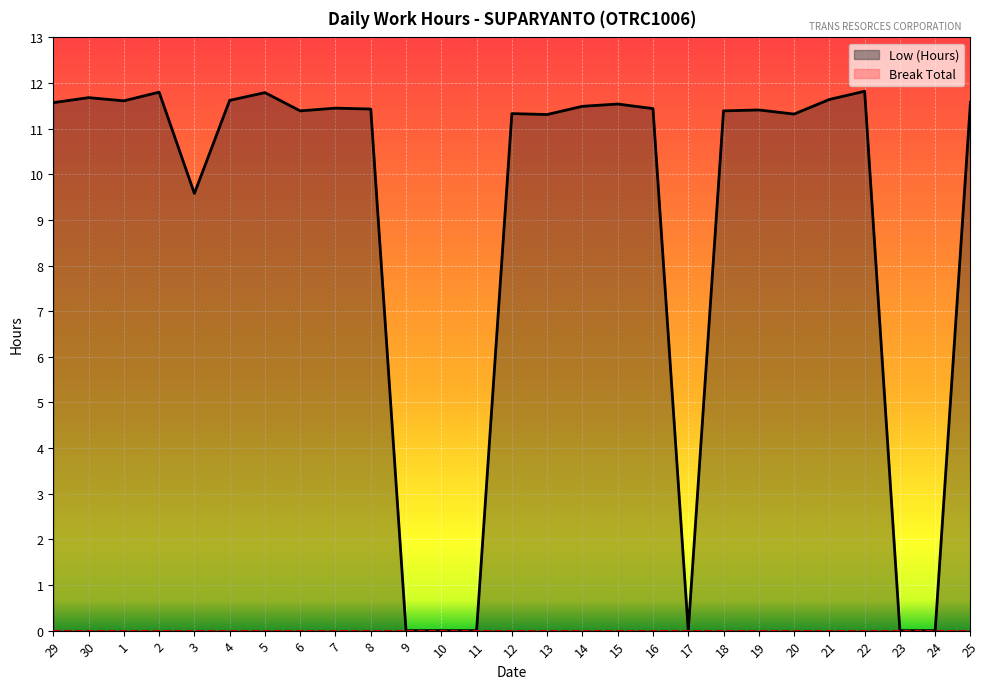

Reading right to left, transcribe all the data shown in this chart.

11.6	0.0	0.0	11.8	11.6	11.3	11.4	11.4	0.0	11.4	11.5	11.5	11.3	11.3	0.0	0.0	0.0	11.4	11.4	11.4	11.8	11.6	9.6	11.8	11.6	11.7	11.6